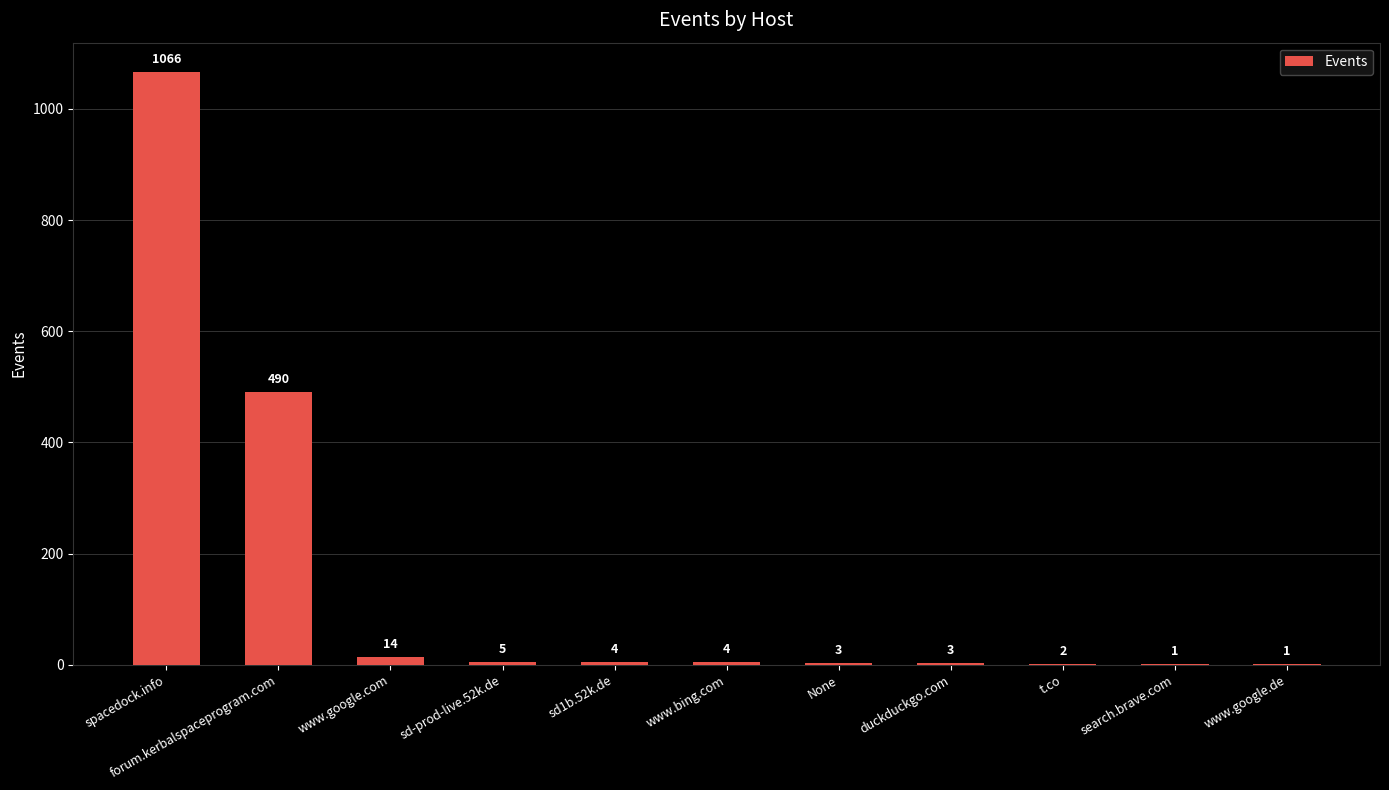

What is the sum of all values?

1593